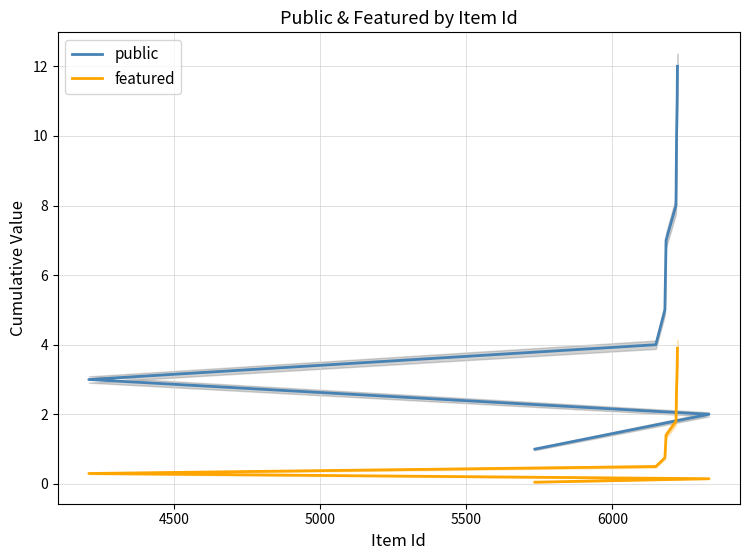

What is the highest value of the featured series?

3.9